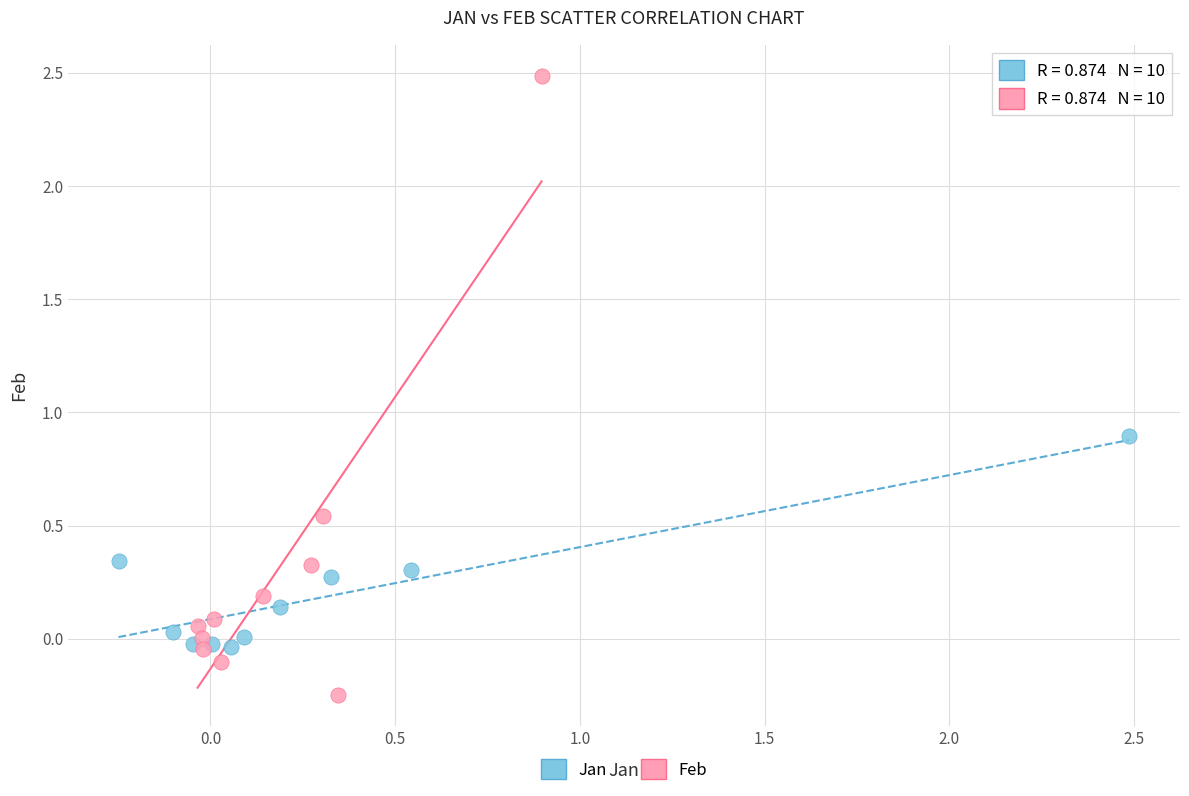

Which series reaches the maximum Y coordinate?

Feb